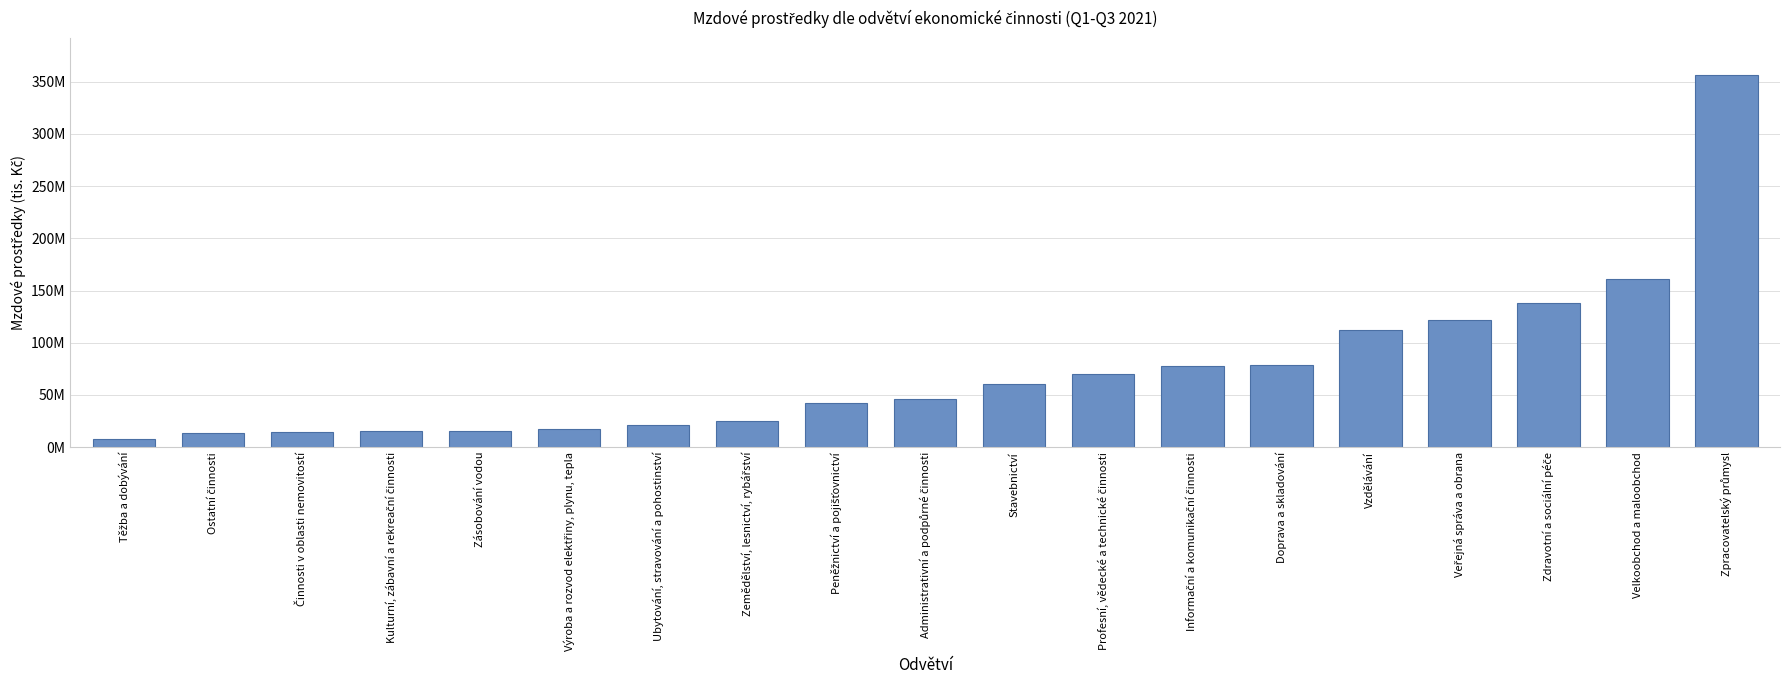

Rank the categories by value from lowest to highest.

Těžba a dobývání, Ostatní činnosti, Činnosti v oblasti nemovitostí, Kulturní, zábavní a rekreační činnosti, Zásobování vodou, Výroba a rozvod elektřiny, plynu, tepla, Ubytování, stravování a pohostinství, Zemědělství, lesnictví, rybářství, Peněžnictví a pojišťovnictví, Administrativní a podpůrné činnosti, Stavebnictví, Profesní, vědecké a technické činnosti, Informační a komunikační činnosti, Doprava a skladování, Vzdělávání, Veřejná správa a obrana, Zdravotní a sociální péče, Velkoobchod a maloobchod, Zpracovatelský průmysl